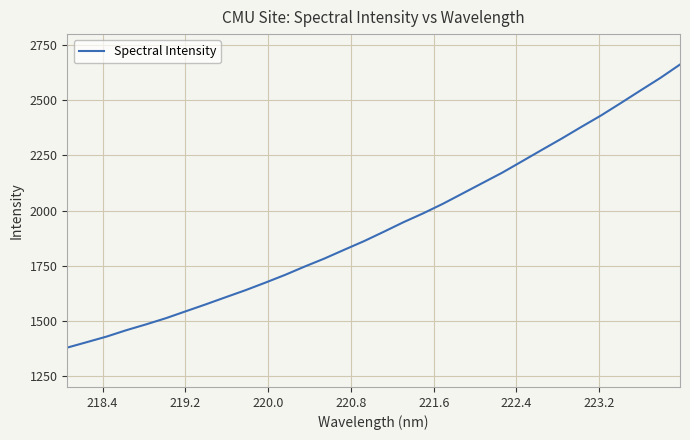

Reading left to right, list all the values displayed in this chart.

1378.5	1403.5	1428.9	1457.9	1484.3	1512.3	1543.5	1574.6	1606.8	1638.5	1672.7	1707.9	1746.0	1782.4	1822.0	1861.1	1903.6	1947.1	1987.5	2030.9	2077.8	2124.9	2171.8	2223.2	2274.9	2325.9	2379.1	2431.1	2487.3	2544.5	2601.1	2662.1